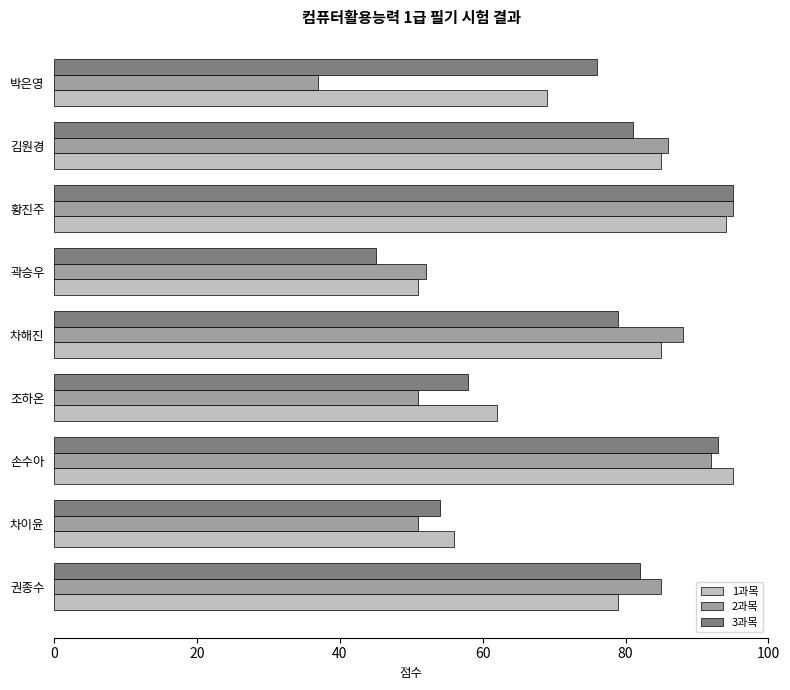

Which series has the largest range (max minus min)?

2과목